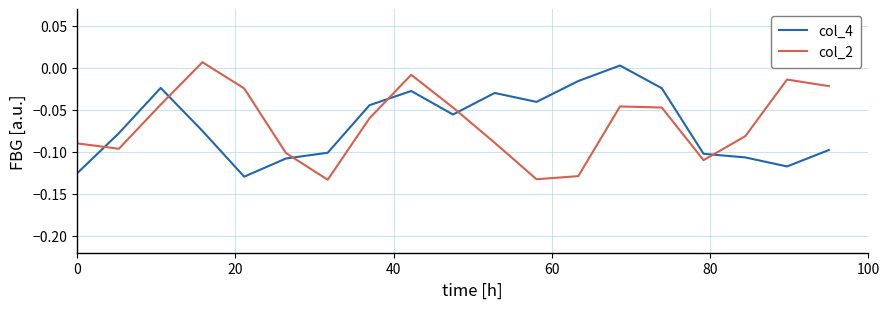

How many intersections are there between col_4 and col_2?

6